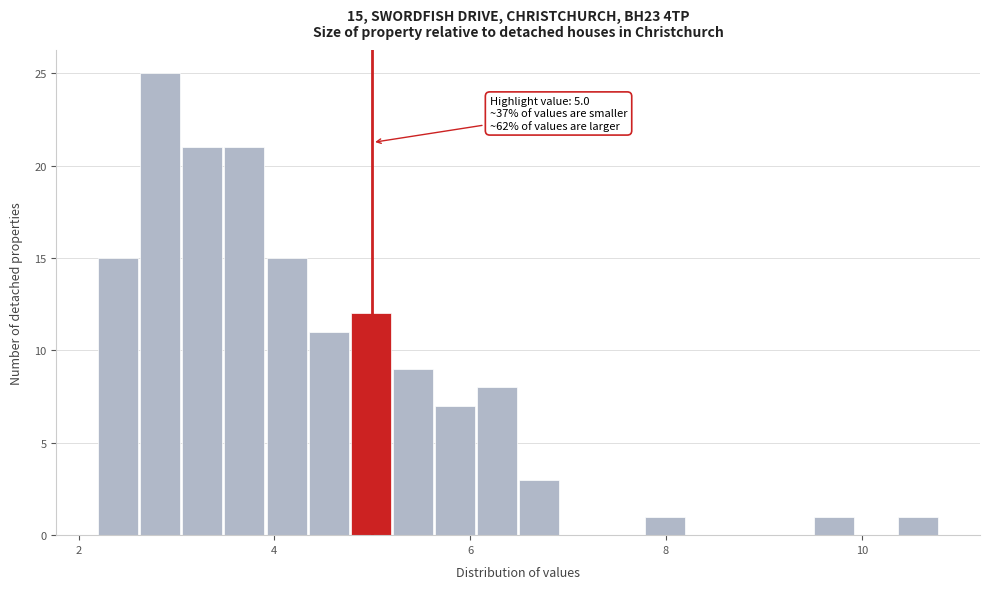

Read against the x-axis, roughly where is the centre of the tallest bar?

2.8